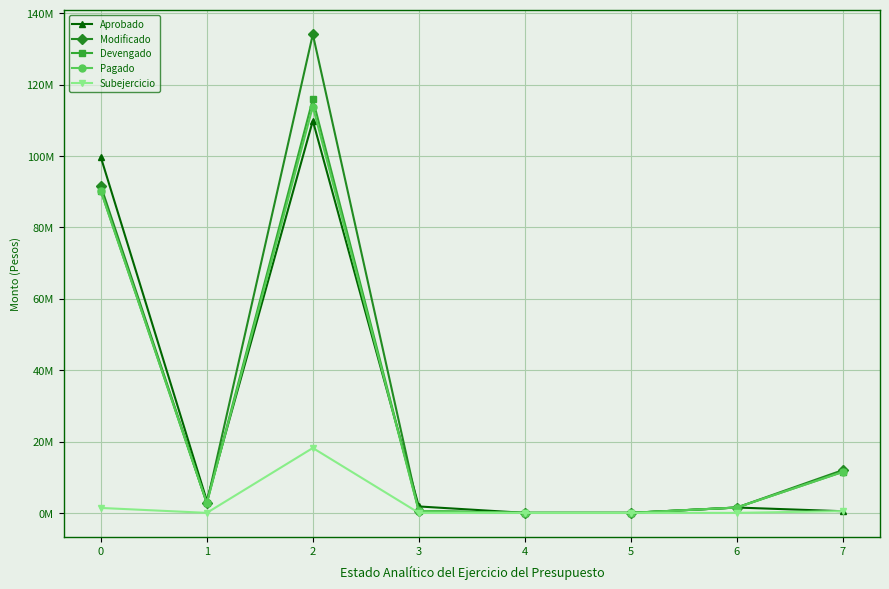

What is the total value across all series at 3?

3354712.6